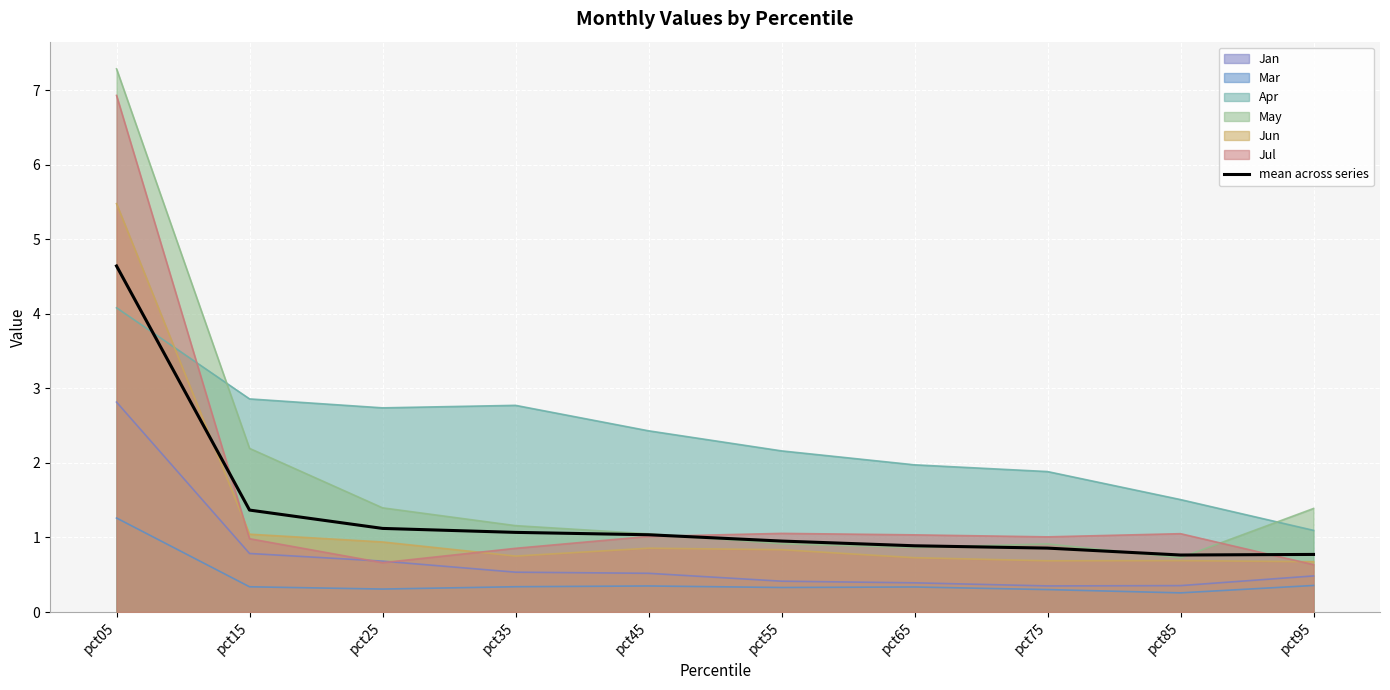

How many distinct data groups are displayed?

7